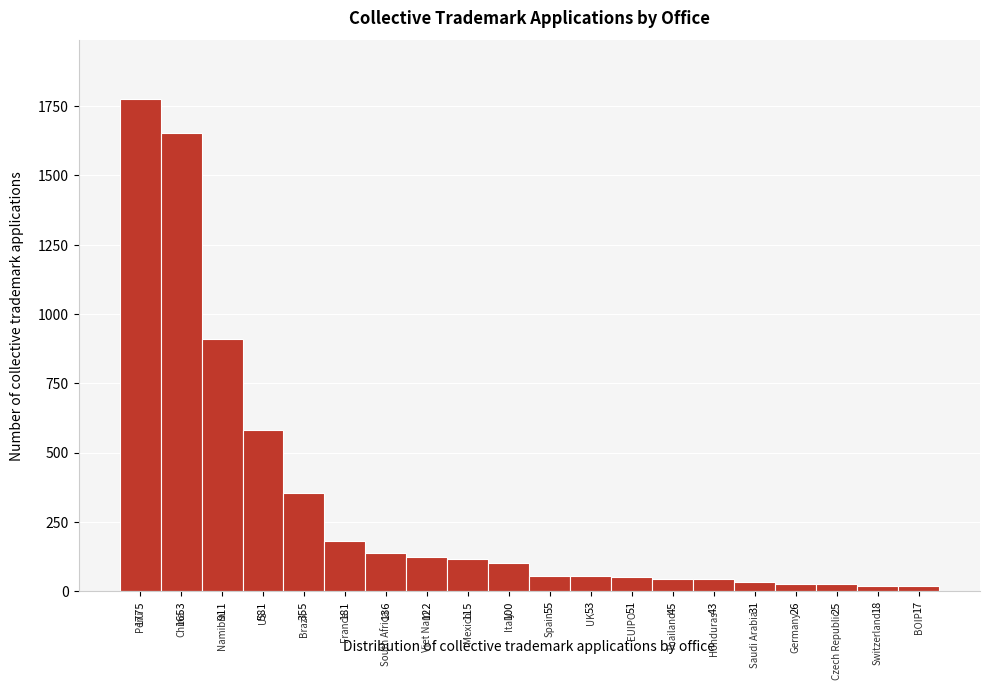

What is the change in value from 355 to 51?

-304